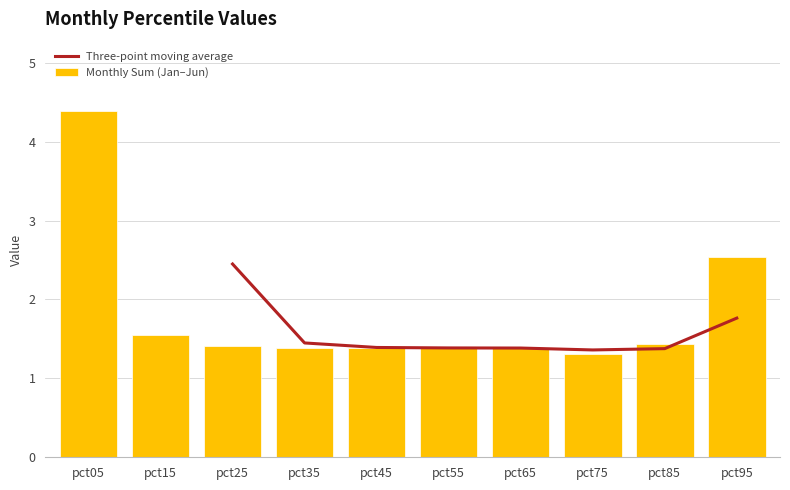

What is the difference between the maximum and minimum values in the Monthly Sum (Jan–Jun) series?

3.1